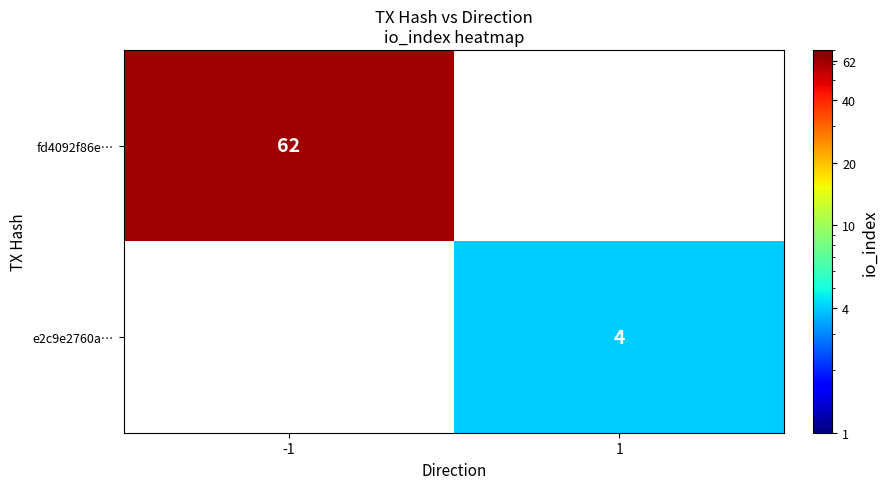

Which has a higher value, 1 or -1?

-1